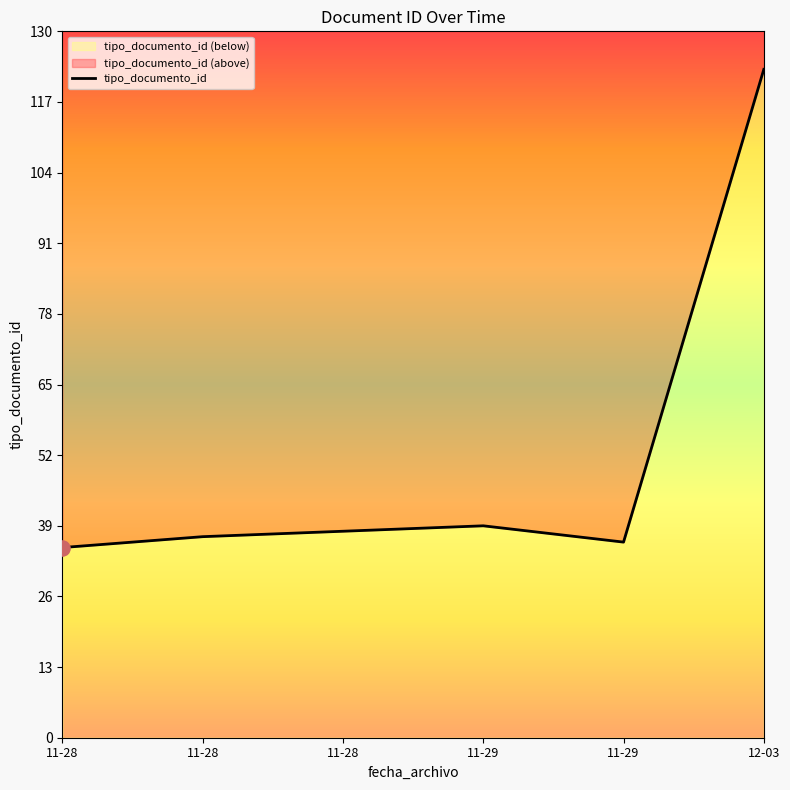

Between 11-28 and 11-29, which is larger?

11-29